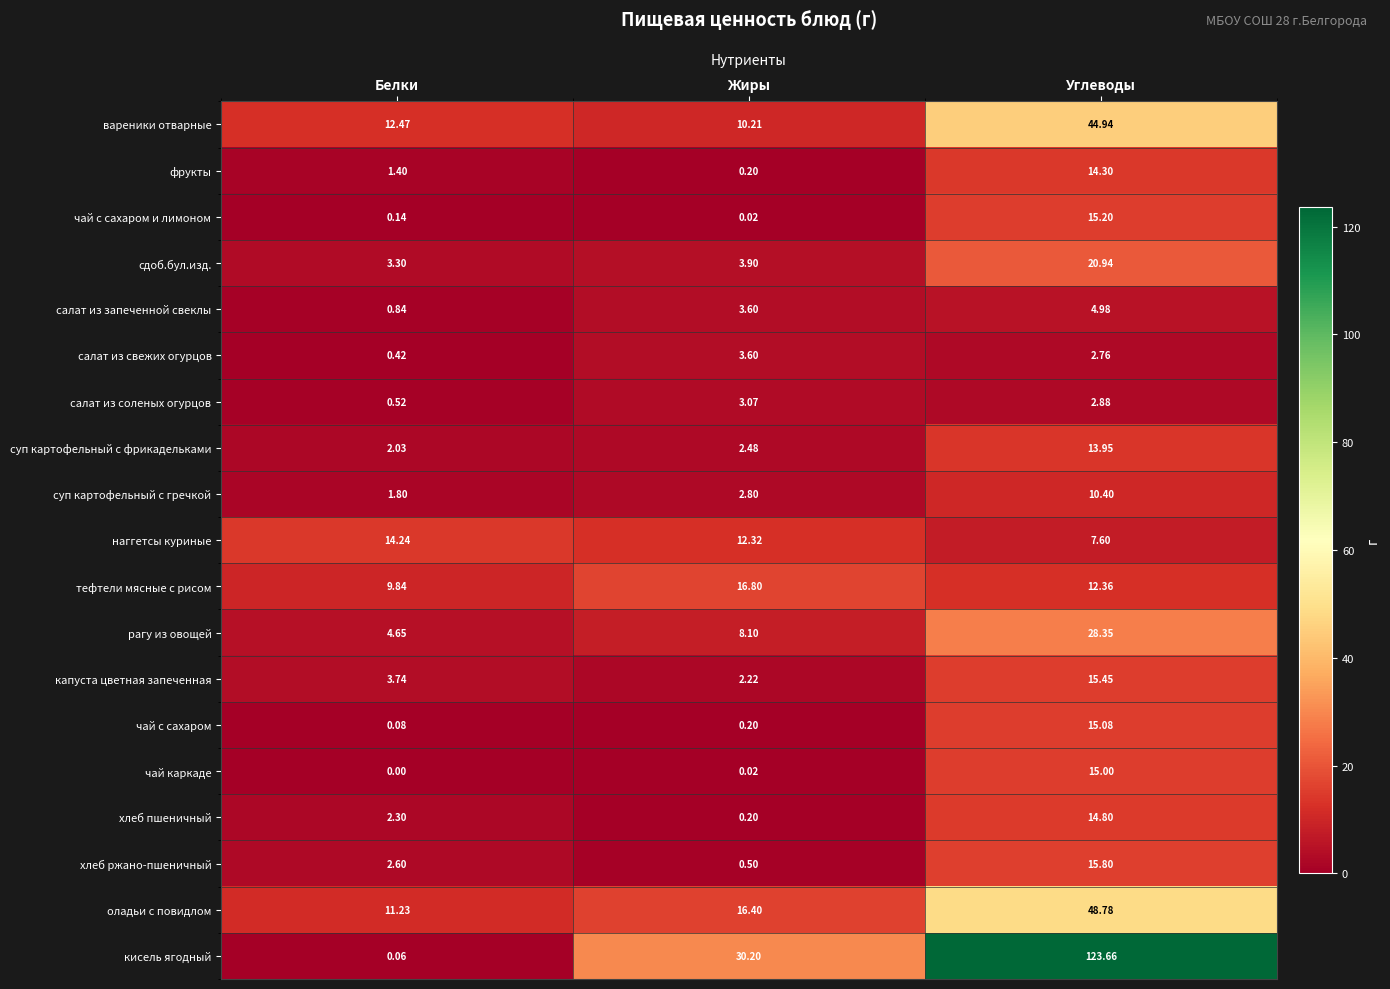

At which category does the chart reach its minimum across all series?

Белки